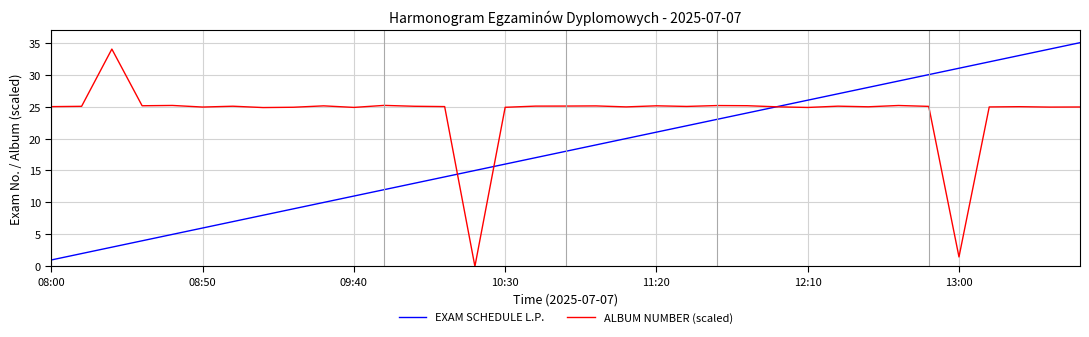

What is the maximum value for ALBUM NUMBER (scaled)?

34.0